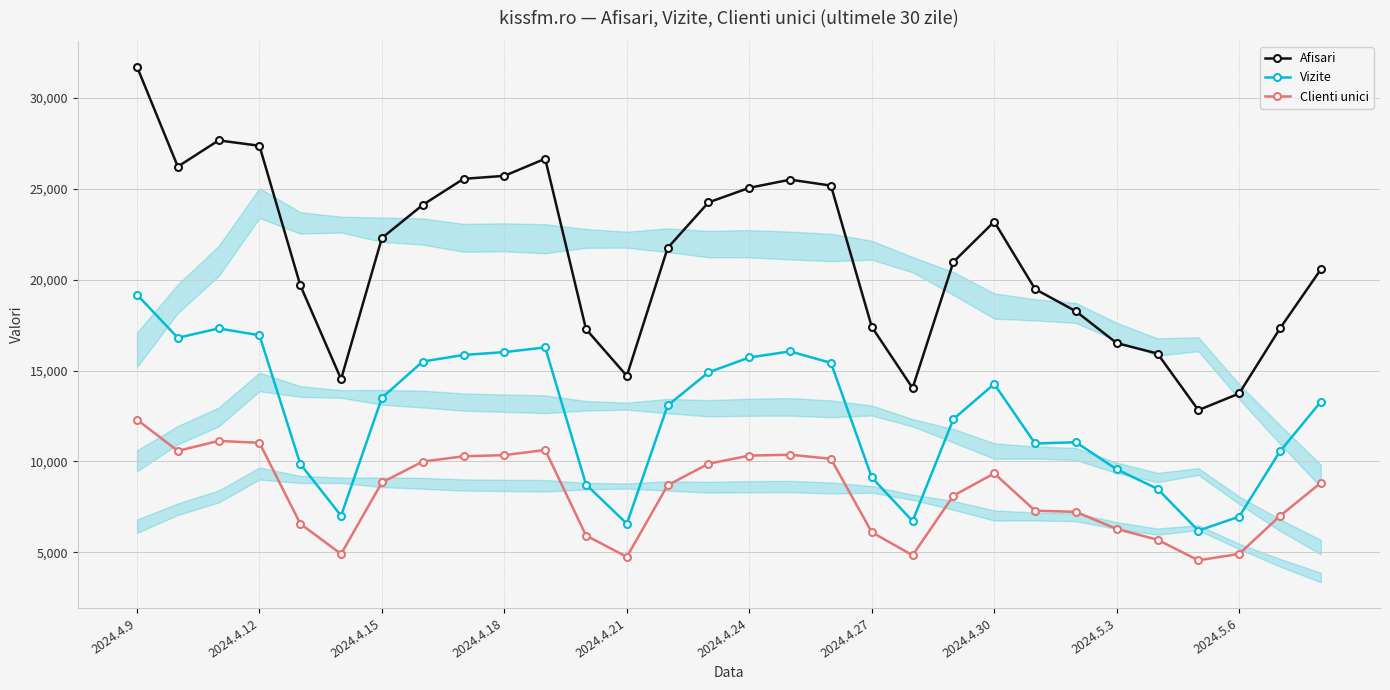

Which series has the largest range (max minus min)?

Afisari